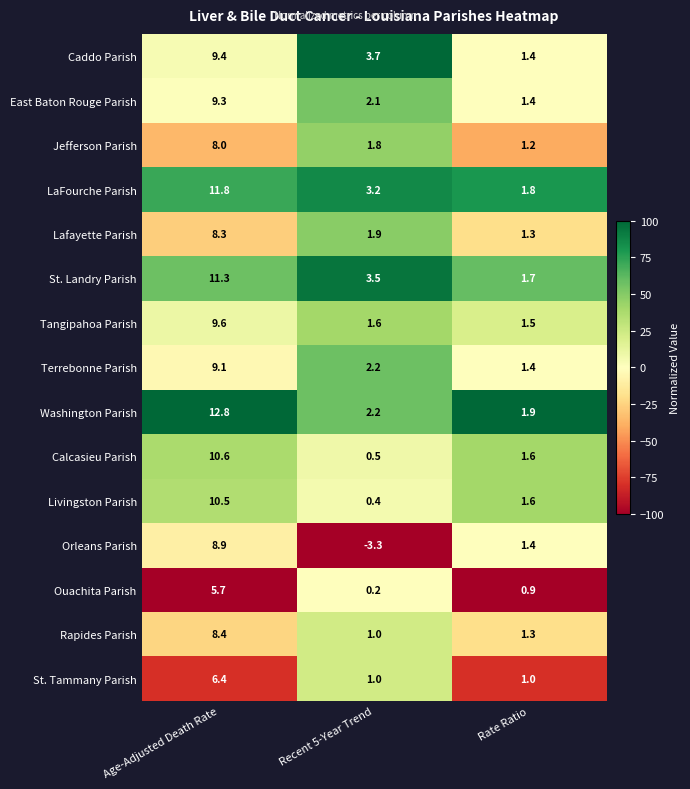

Where does the Calcasieu Parish series first go above 1?

Age-Adjusted Death Rate